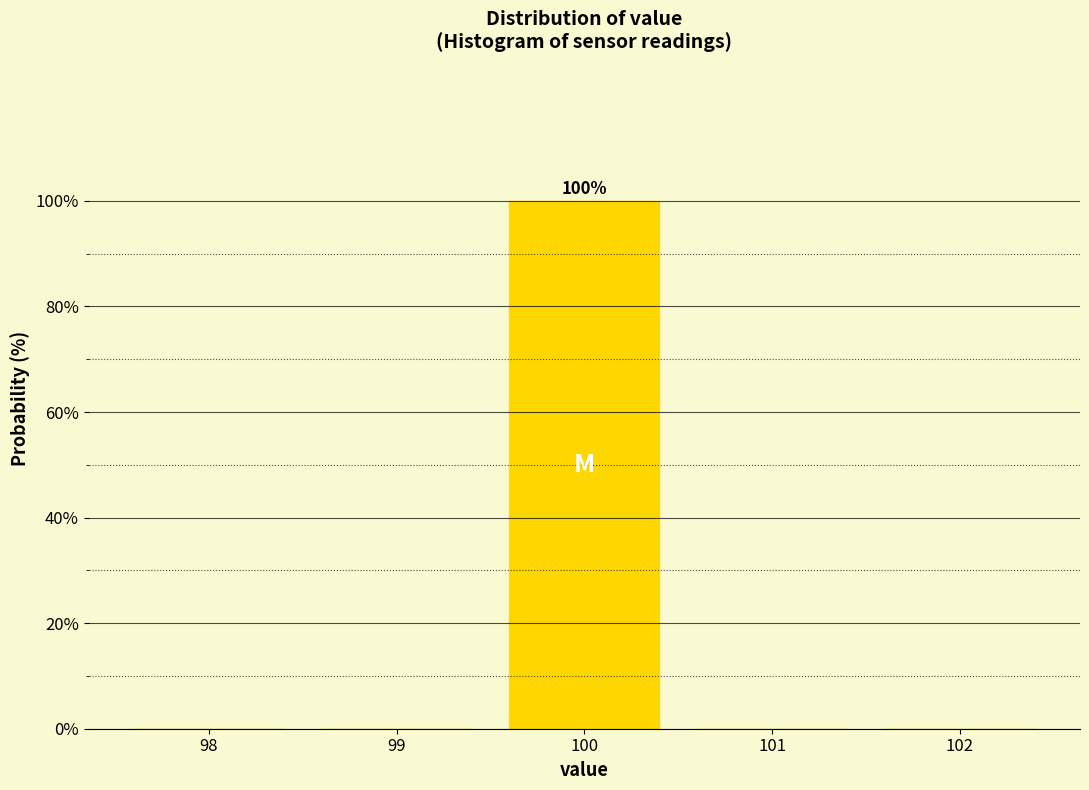

Which range on the x-axis has the tallest bar?

99.5 to 100.5